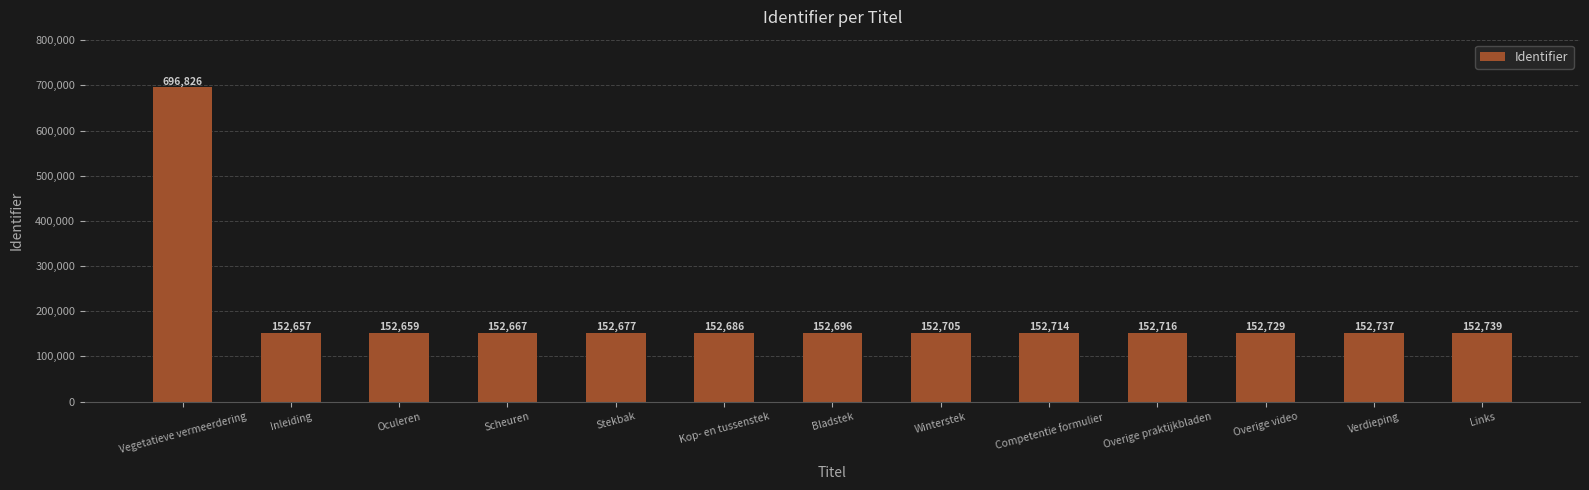

Is it true that the value at Scheuren is 224580?

False